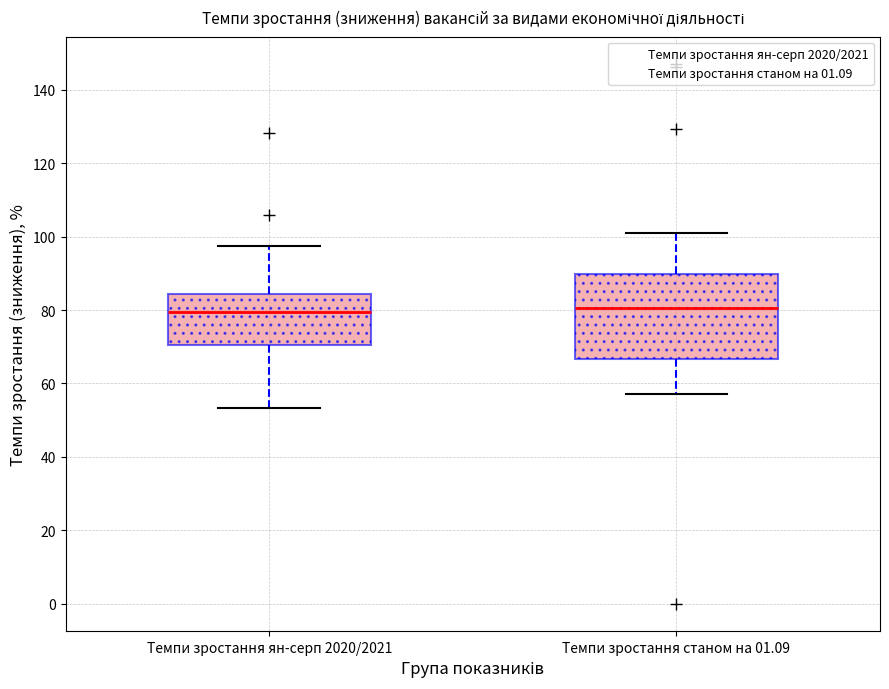

Reading left to right, transcribe this box plot: for each box, give where its median line is, the range the box spans, and where its two whiskers end, as read against the y-axis. The values are not printed on the chart, so give them approximately, as read against the axis.

Темпи зростання ян-серп 2020/2021: median 80, box 70 to 84, whiskers 54 to 98
Темпи зростання станом на 01.09: median 80, box 66 to 90, whiskers 58 to 100